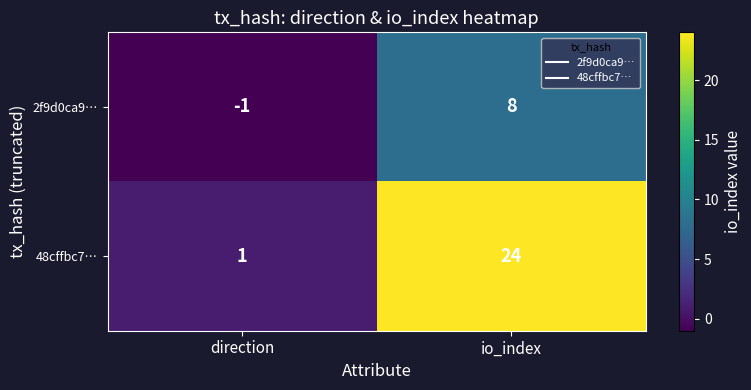

Which label corresponds to the smallest value in the chart?

direction